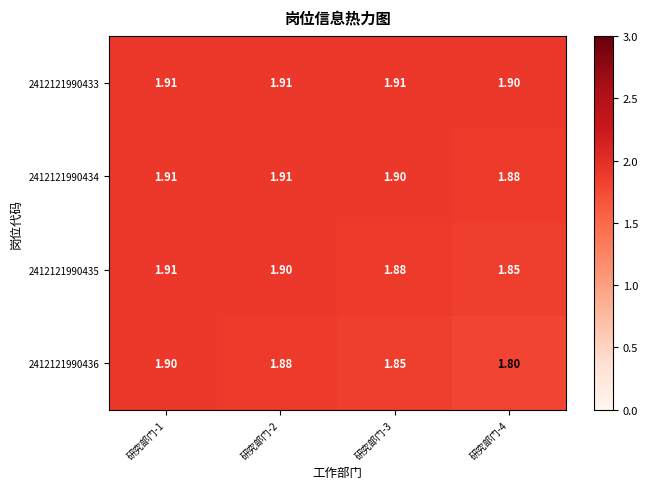

Is the value of 2412121990436 at 研究部门-2 greater than the value of 2412121990435 at 研究部门-1?

No